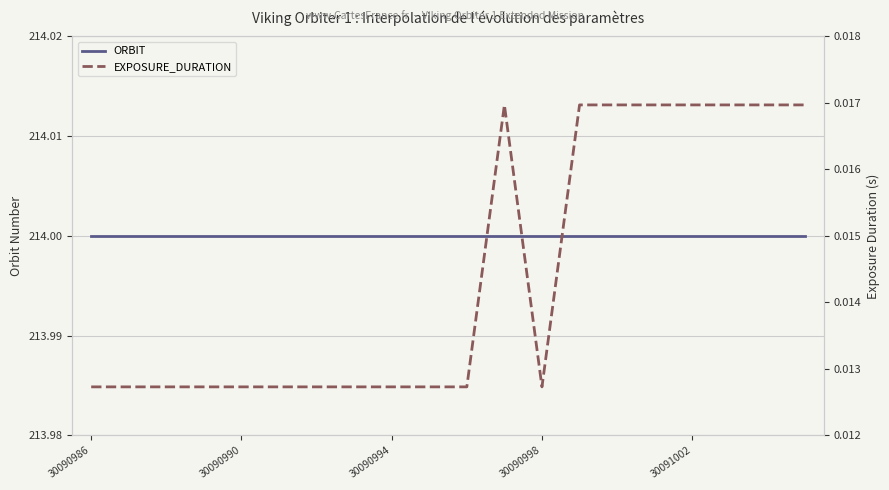

List the series in order of their peak value, lowest first.

EXPOSURE_DURATION, ORBIT